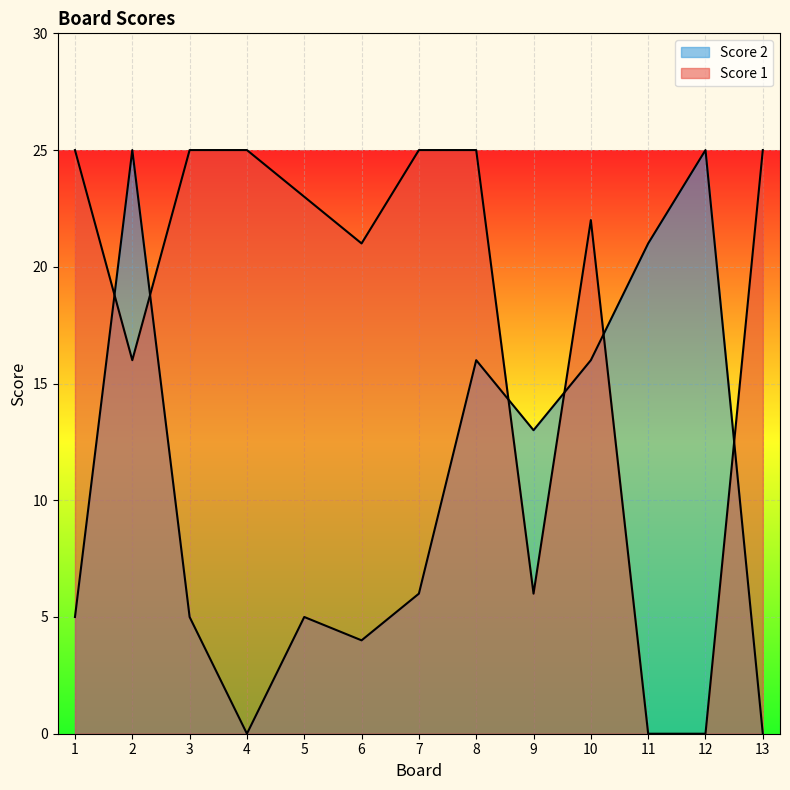

Which series has the widest spread of values?

Score 1